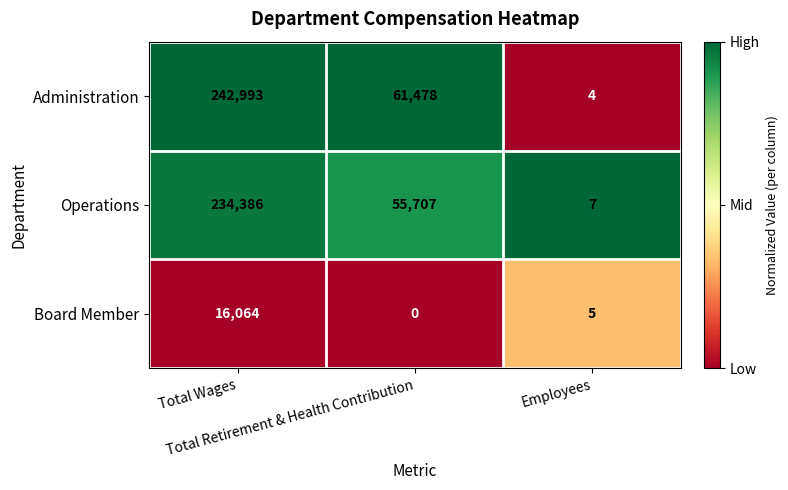

Which series has the largest total across all categories?

Administration